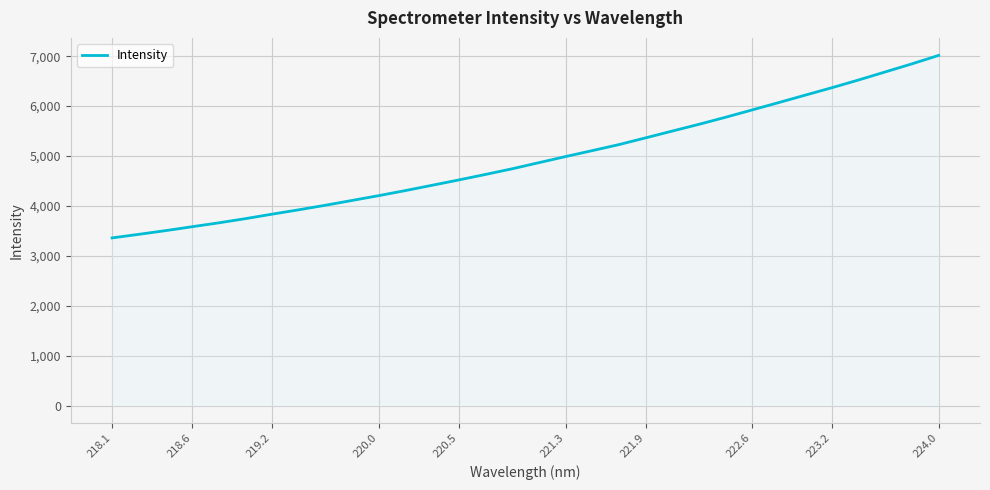

What is the difference between the maximum and minimum values?

3657.7